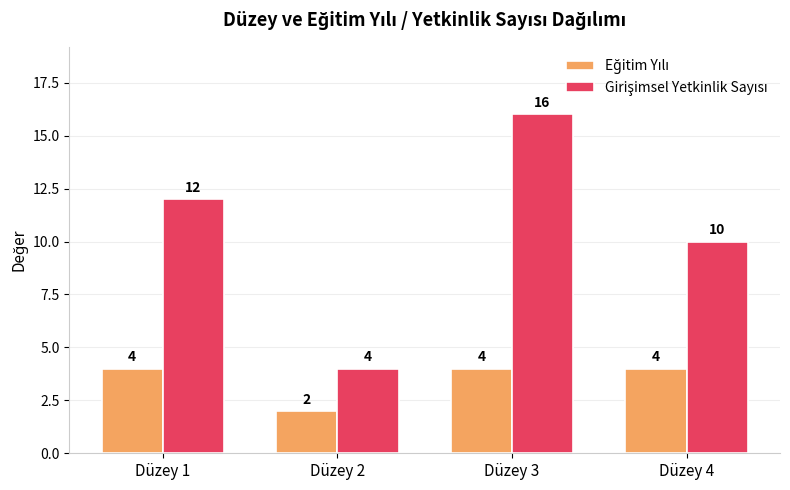

What is the difference between the highest and lowest values at Düzey 3?

12